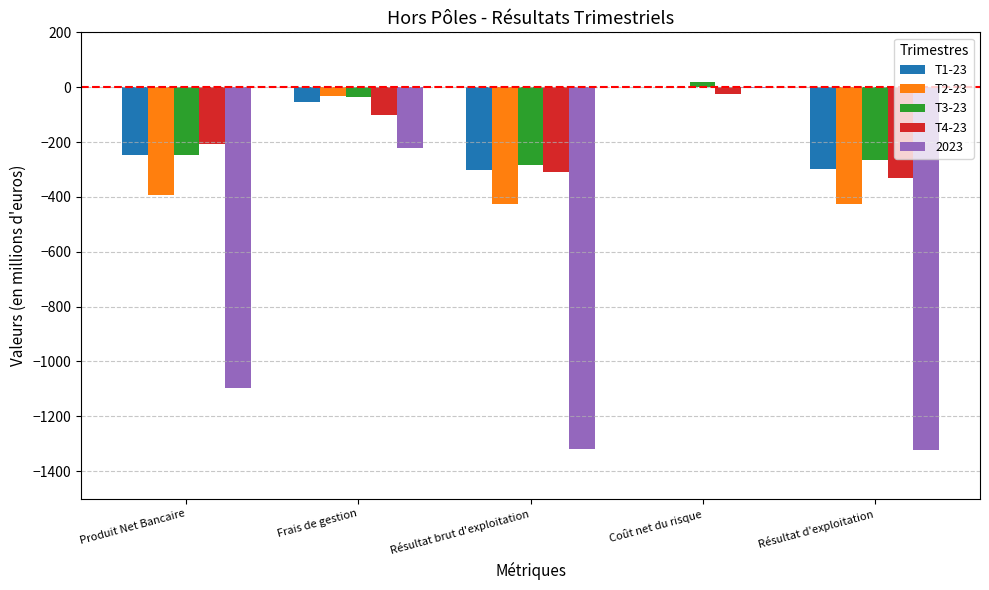

How many data points in T1-23 are above -247?

2